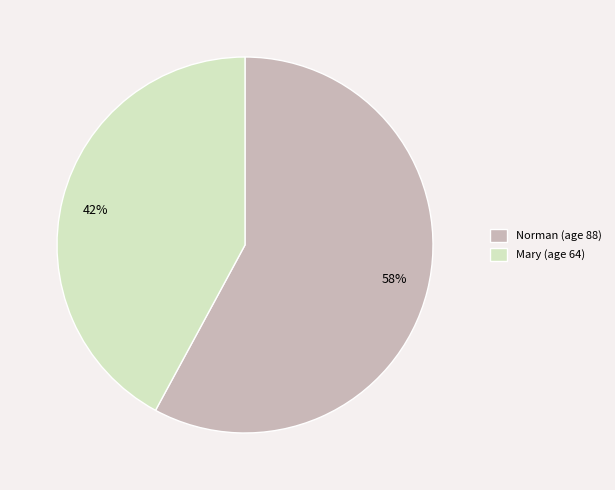

How many segments does this pie chart have?

2